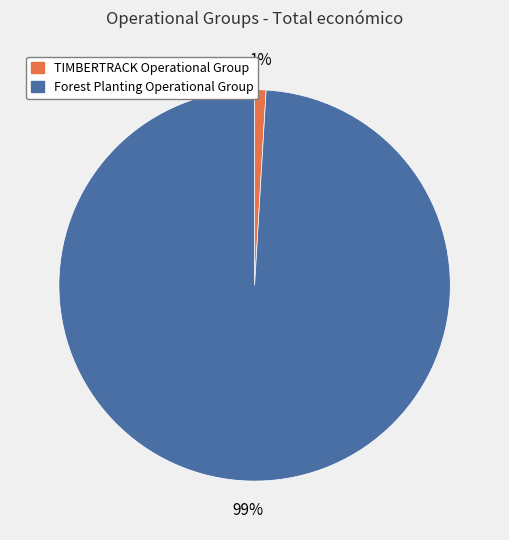

Count the number of slices in the pie.

2